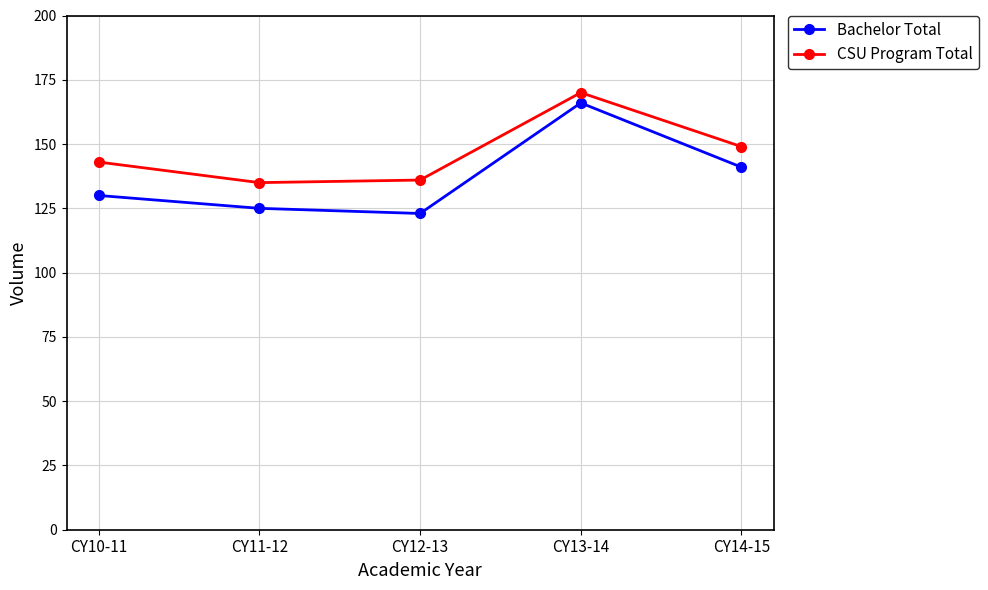

At which category does CSU Program Total reach its first local peak?

CY13-14